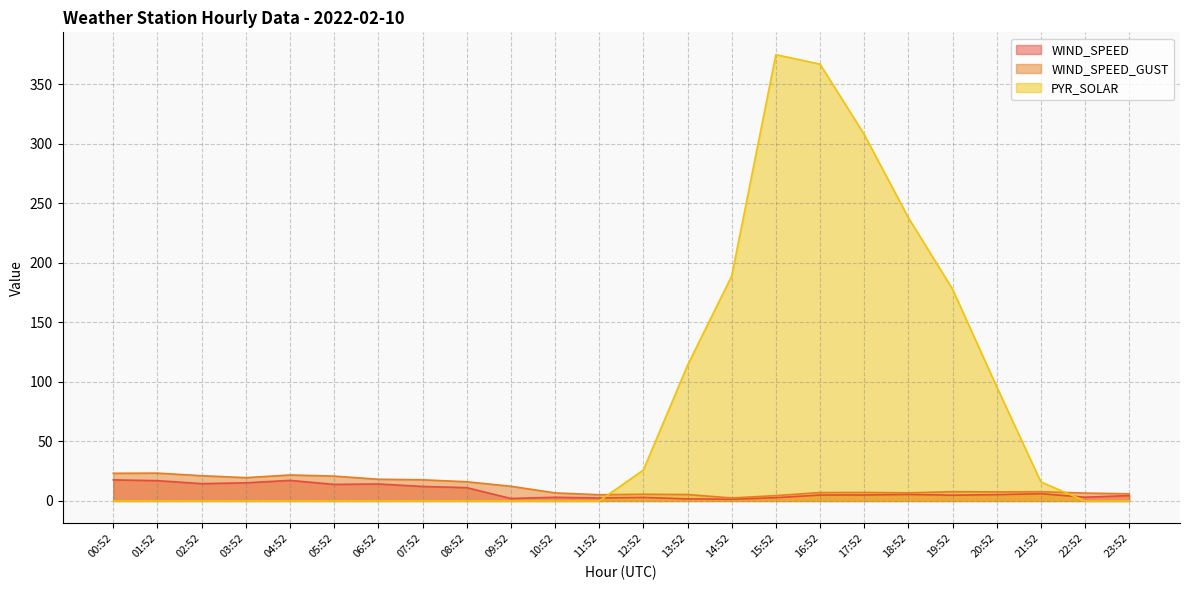

At which category does WIND_SPEED reach its first local valley?

02:52